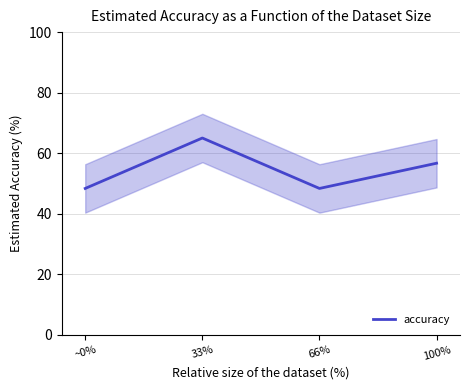

How many lines are shown in the chart?

1